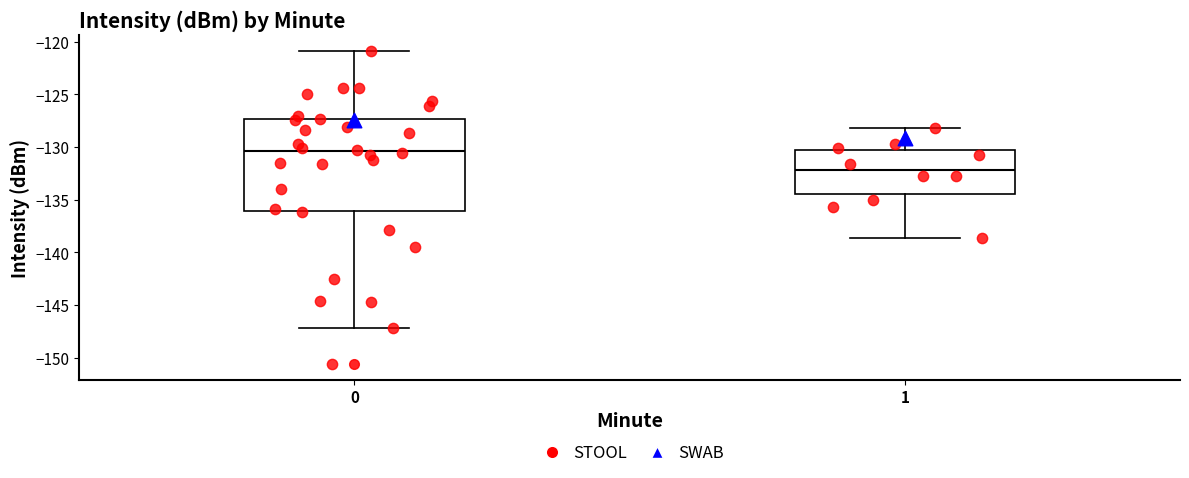

Where does the upper whisker of the box at x = 1 end on the y-axis? The values are not printed on the chart, so give them approximately, as read against the axis.

-128.0